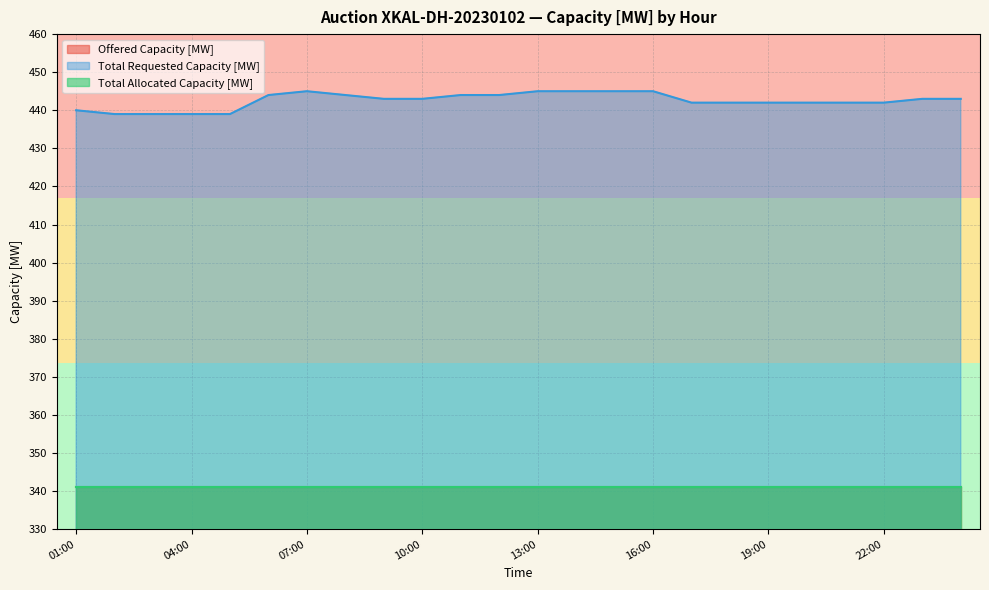

True or false: Total Requested Capacity [MW] has more than 1 points higher than both neighbors.

False